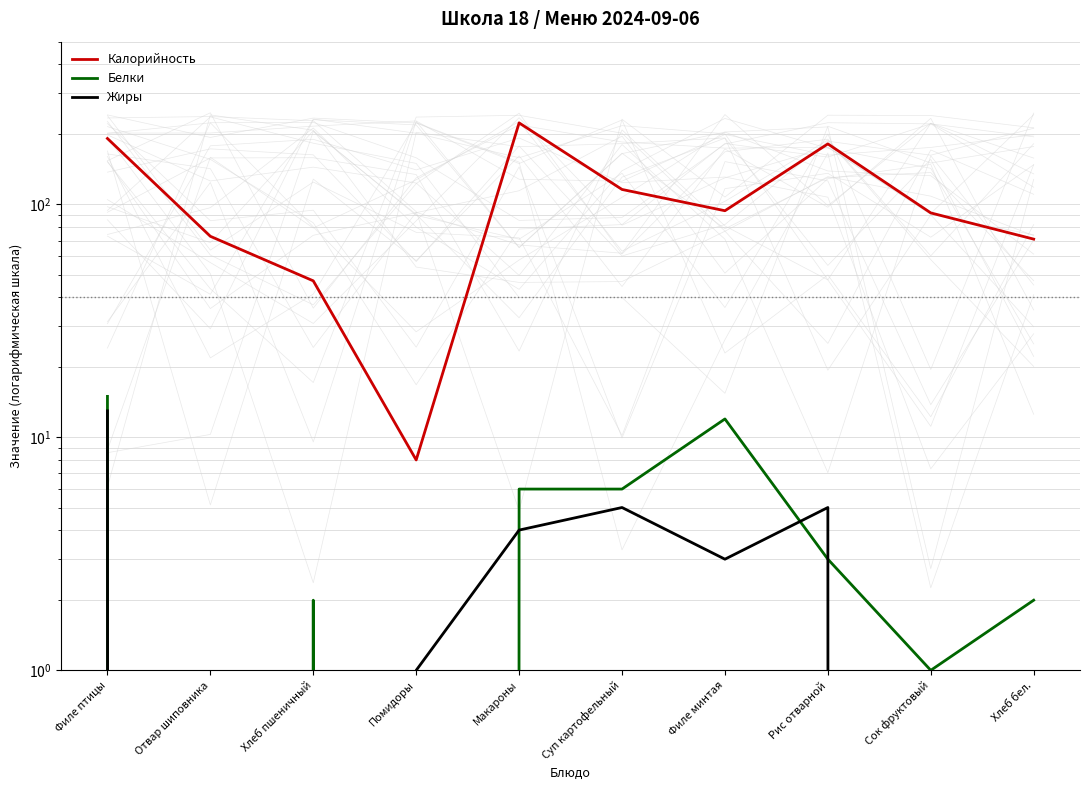

Between Сок фруктовый and Хлеб бел., which series saw the biggest shift?

Калорийность